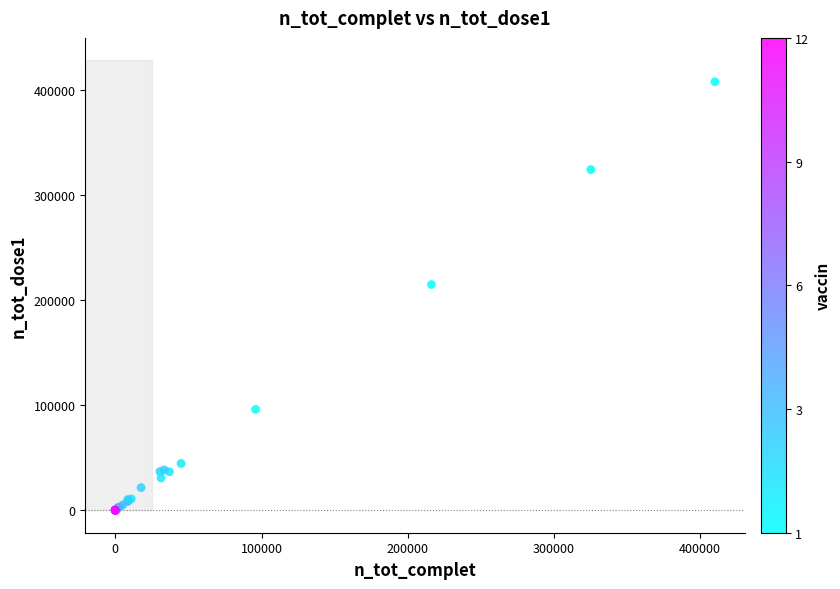

What Y value in the scatter plot is closest to 204128?

215101